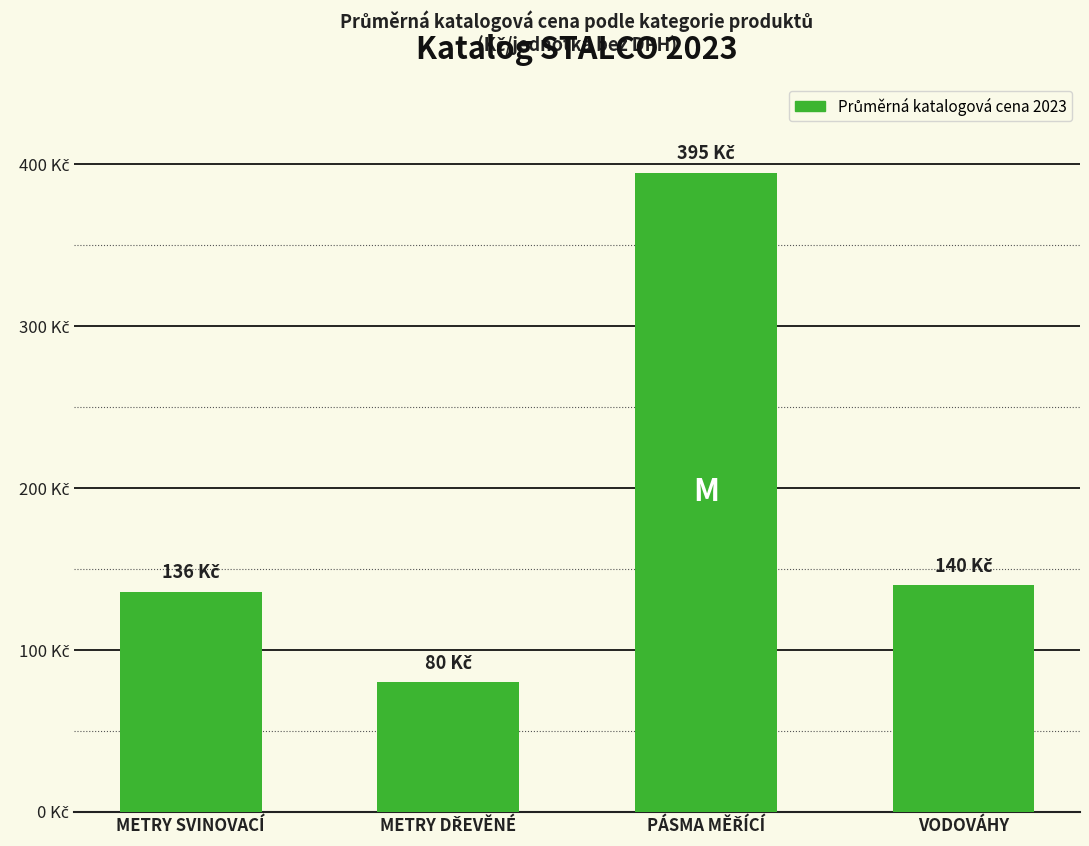

Does the chart contain any negative values?

No